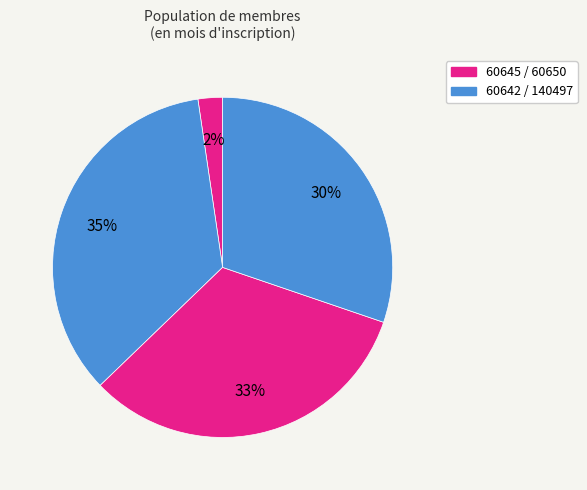

How many slices are in this pie chart?

4